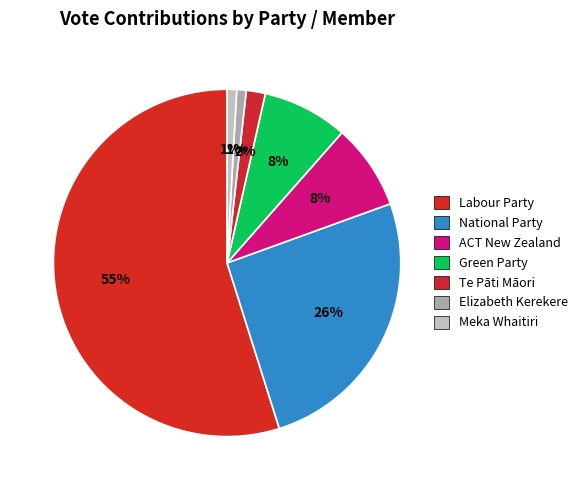

Does any single category account for the majority?

Yes